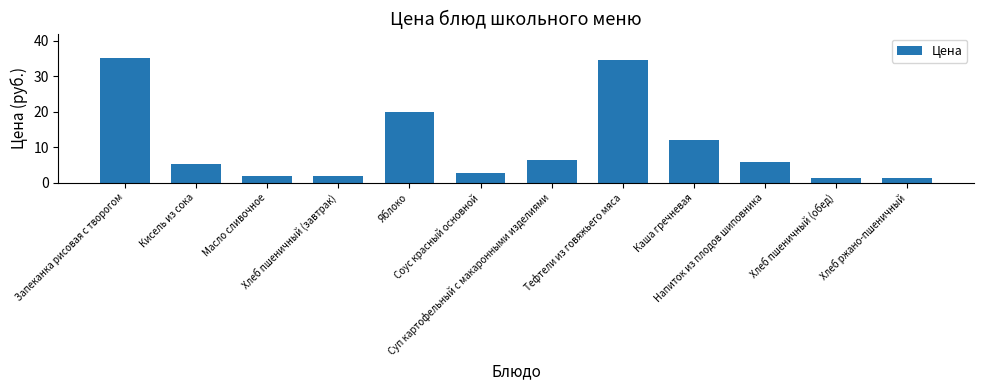

Is it true that the value at Соус красный основной is 2.8?

True